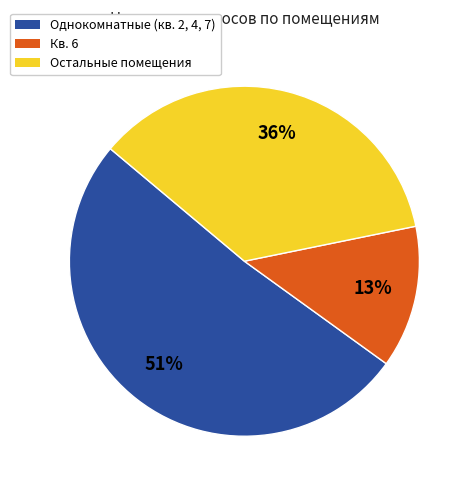

Is there a majority slice in this chart?

Yes